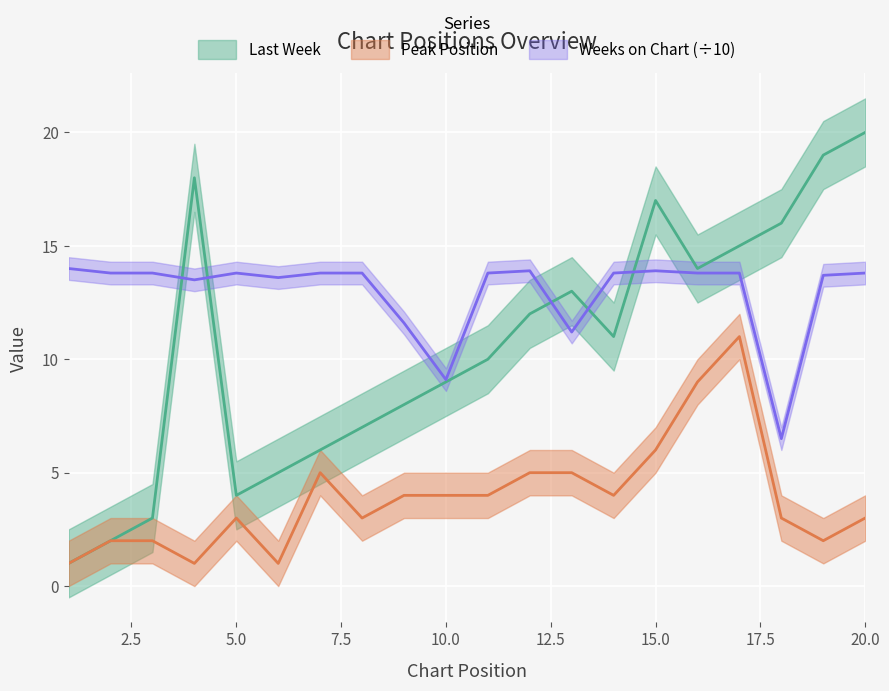

Where is the first local minimum for Last Week?

5